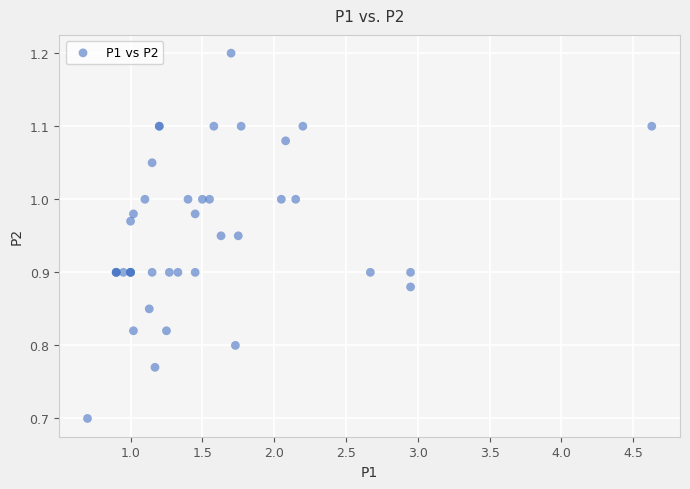

What Y value in the scatter plot is closest to 0?

0.7